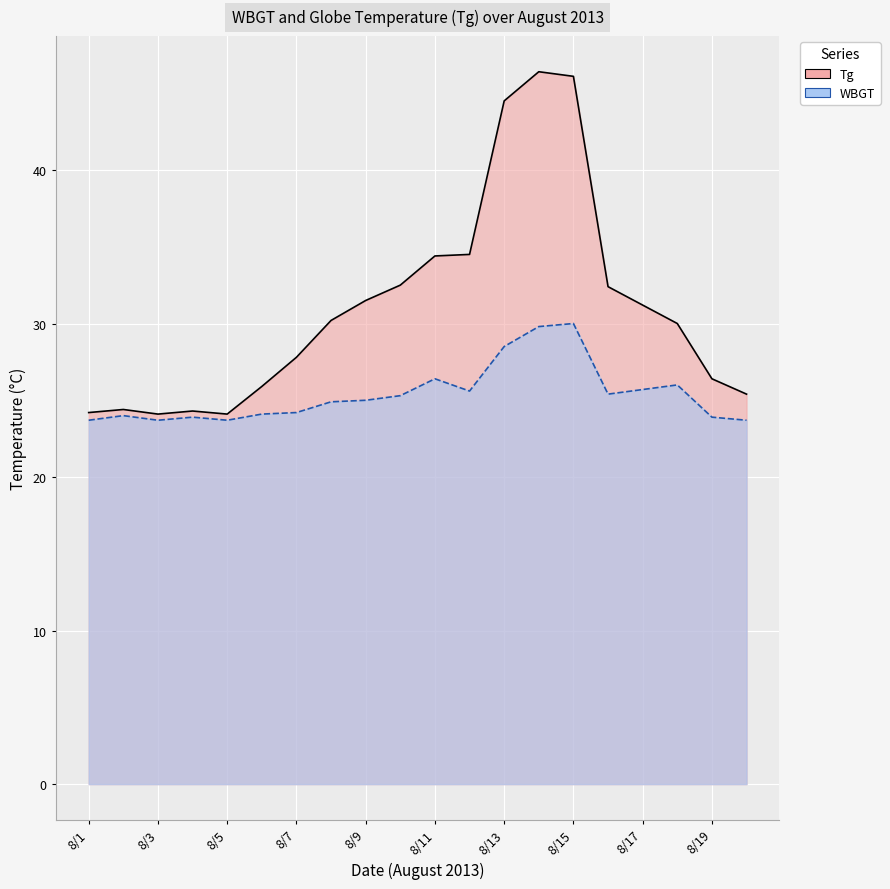

Reading right to left, extract all data points from this chart.

Tg: 25.4	26.4	30.0	31.2	32.4	46.1	46.4	44.5	34.5	34.4	32.5	31.5	30.2	27.8	25.9	24.1	24.3	24.1	24.4	24.2
WBGT: 23.7	23.9	26.0	25.7	25.4	30.0	29.8	28.5	25.6	26.4	25.3	25.0	24.9	24.2	24.1	23.7	23.9	23.7	24.0	23.7